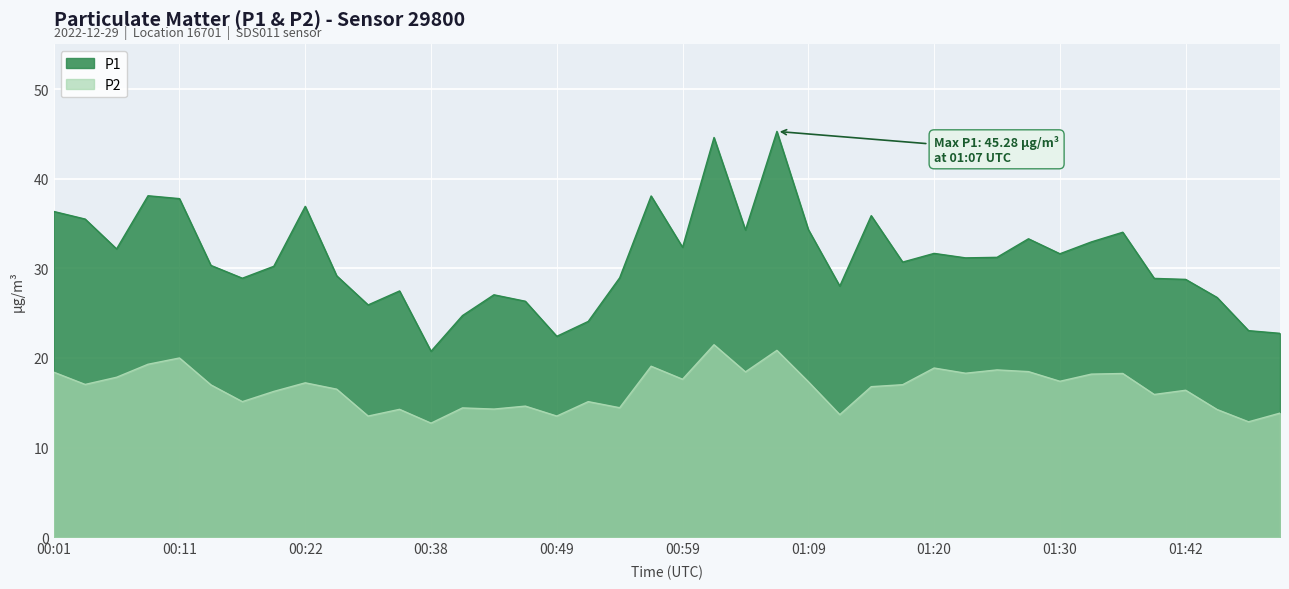

What is the difference between the maximum and minimum values in the P2 series?

8.8